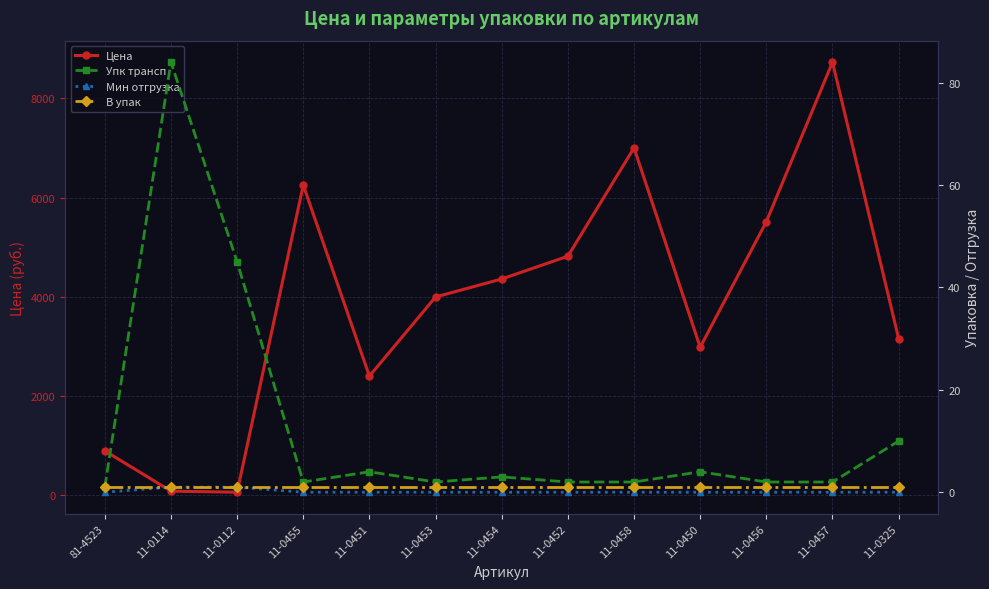

List the labels in order of В упак value, largest first.

81-4523, 11-0114, 11-0112, 11-0455, 11-0451, 11-0453, 11-0454, 11-0452, 11-0458, 11-0450, 11-0456, 11-0457, 11-0325